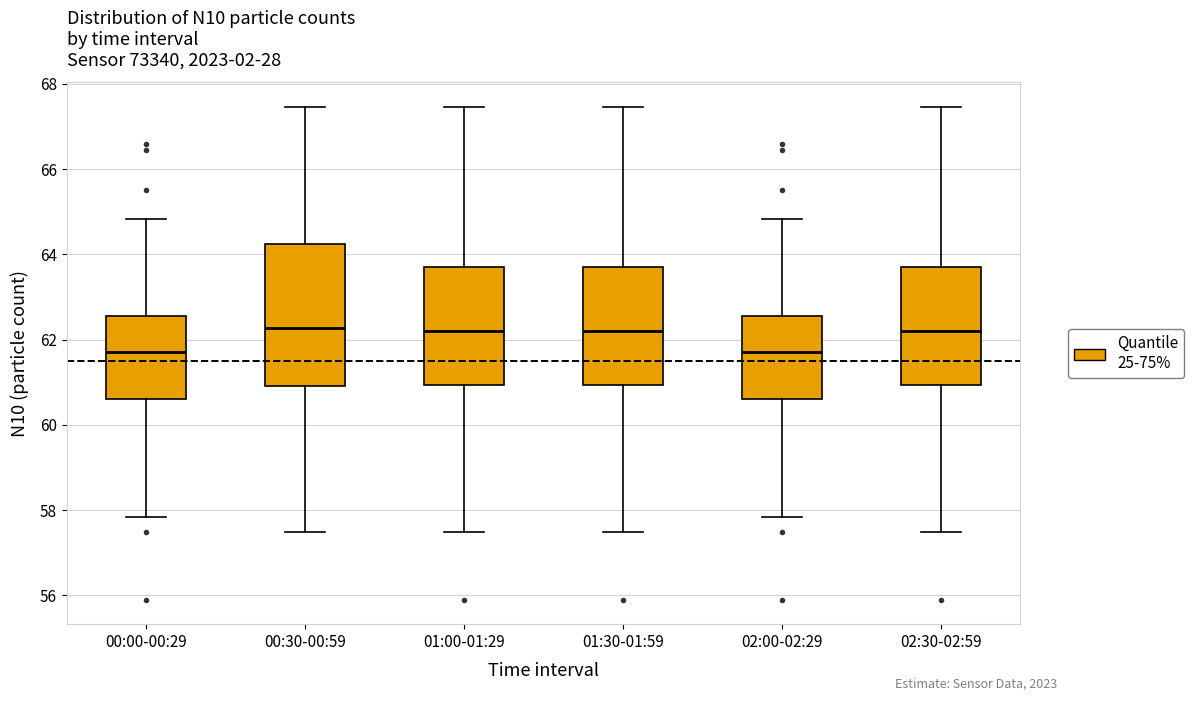

Where is the upper edge of the box for 02:00-02:29 on the y-axis? The values are not printed on the chart, so give them approximately, as read against the axis.

62.6